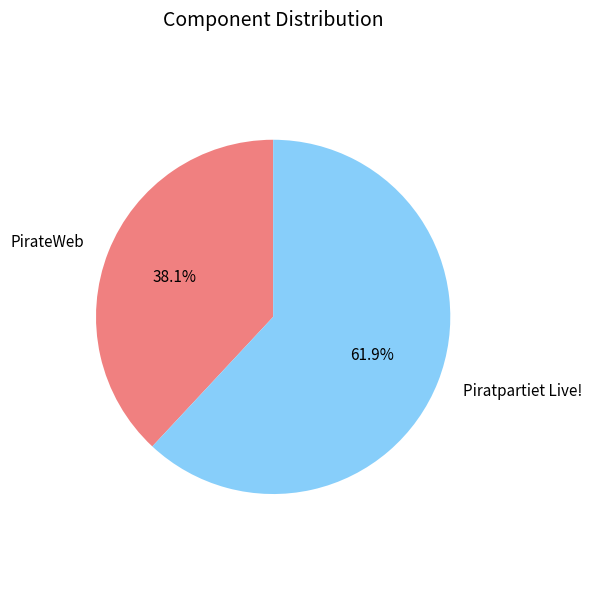

To the nearest percent, what portion does Piratpartiet Live! represent?

62%